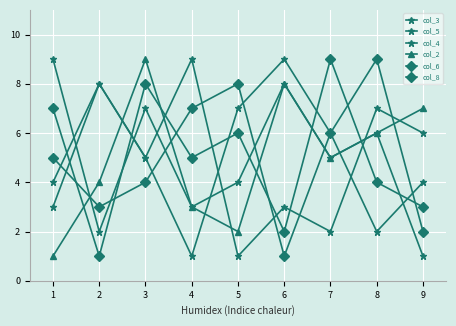

How many lines are shown in the chart?

6